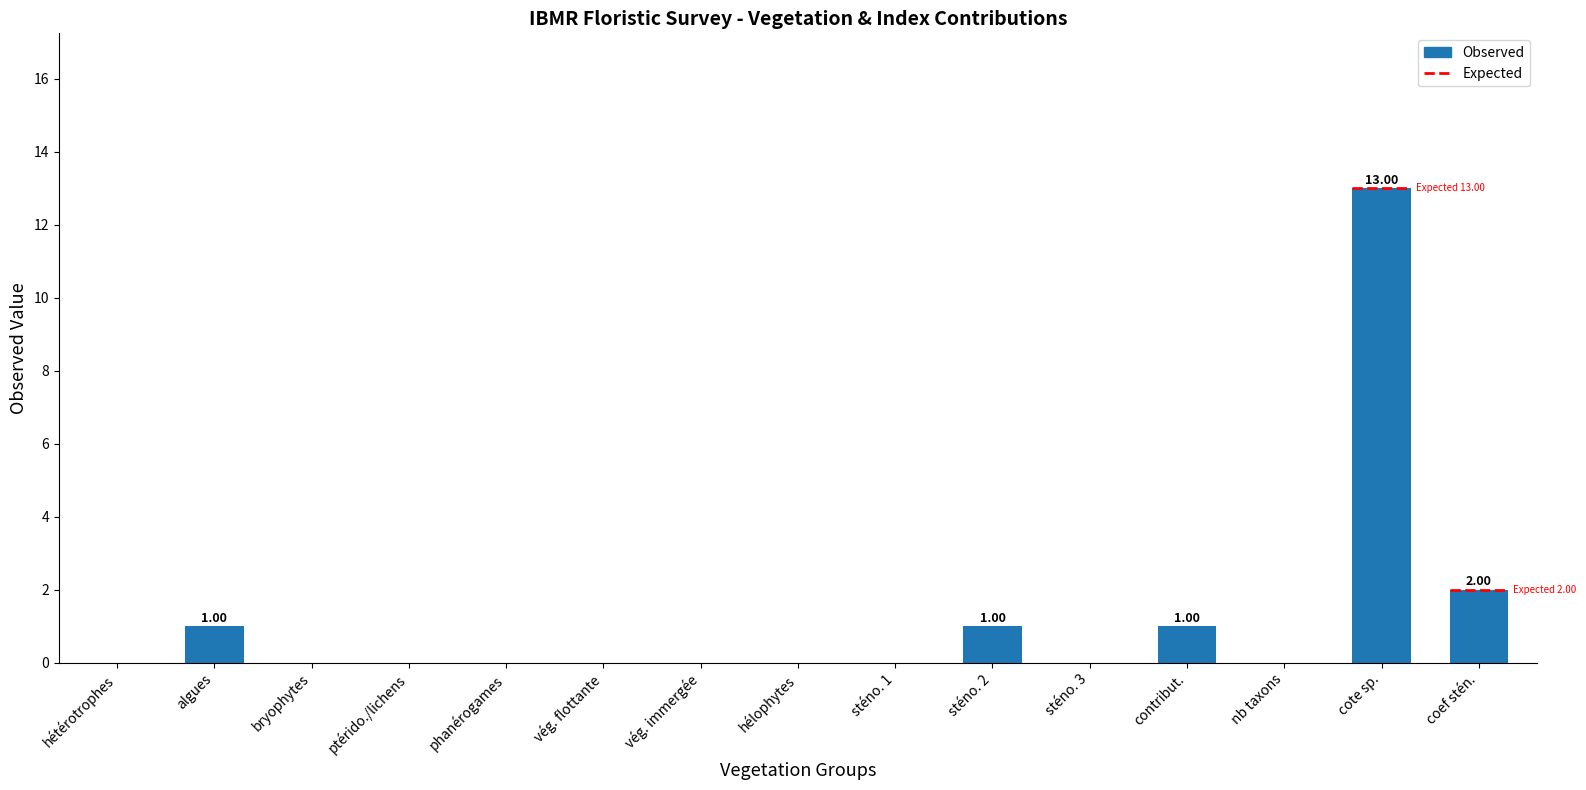

Rank the categories by value from highest to lowest.

cote sp., coef stén., algues, sténo. 2, contribut., hétérotrophes, bryophytes, ptérido./lichens, phanérogames, vég. flottante, vég. immergée, hélophytes, sténo. 1, sténo. 3, nb taxons